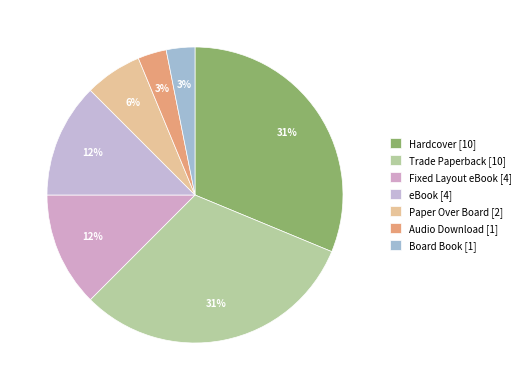

Is it true that Audio Download is 3% of the pie?

True